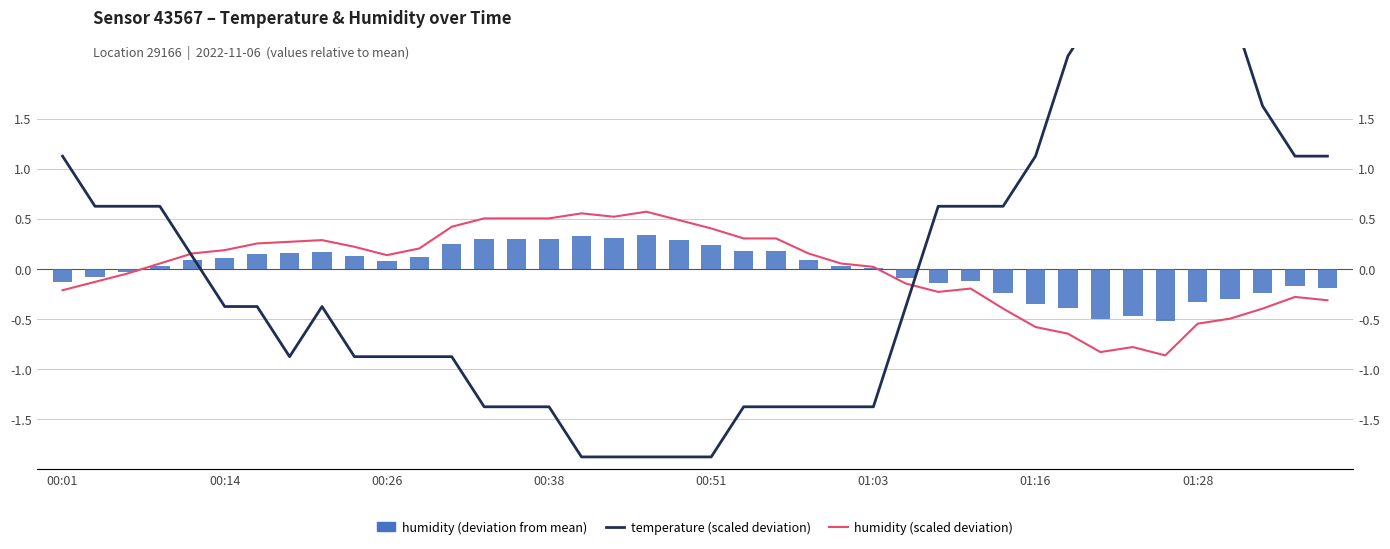

List the series in order of their overall mean, highest first.

humidity (scaled deviation), humidity (deviation from mean), temperature (scaled deviation)